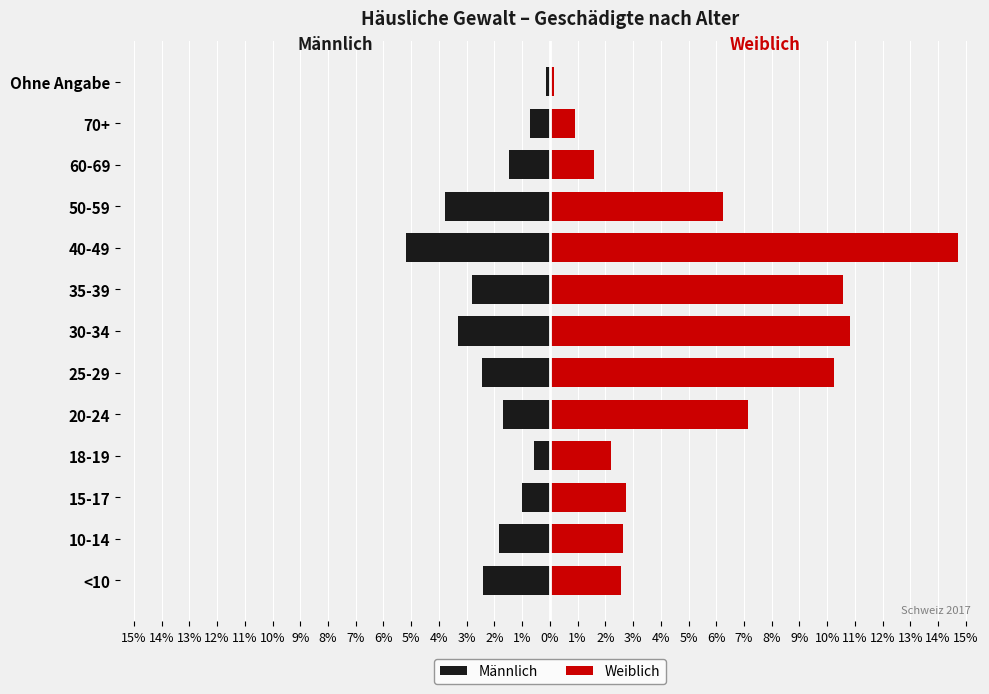

The Weiblich series shows 2.2 at 18-19. True or false?

True